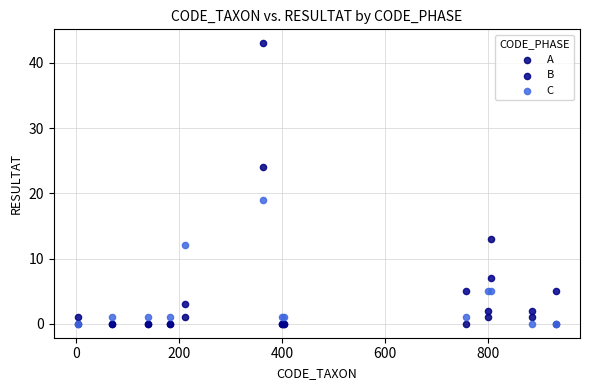

In the C series, what Y value is closest to 9?

12